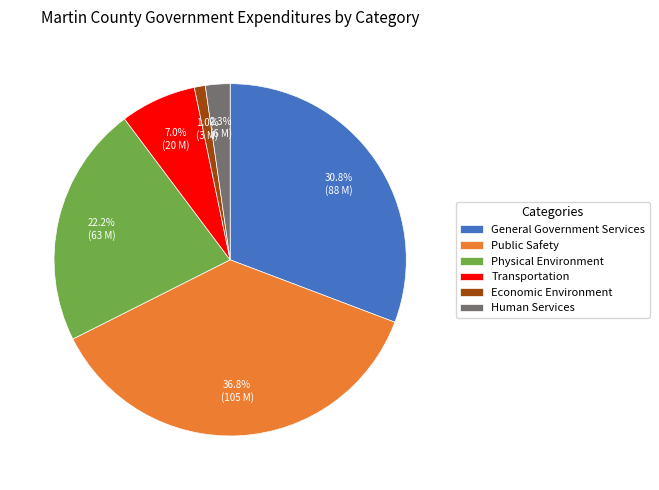

To the nearest percent, what portion does Public Safety represent?

37%